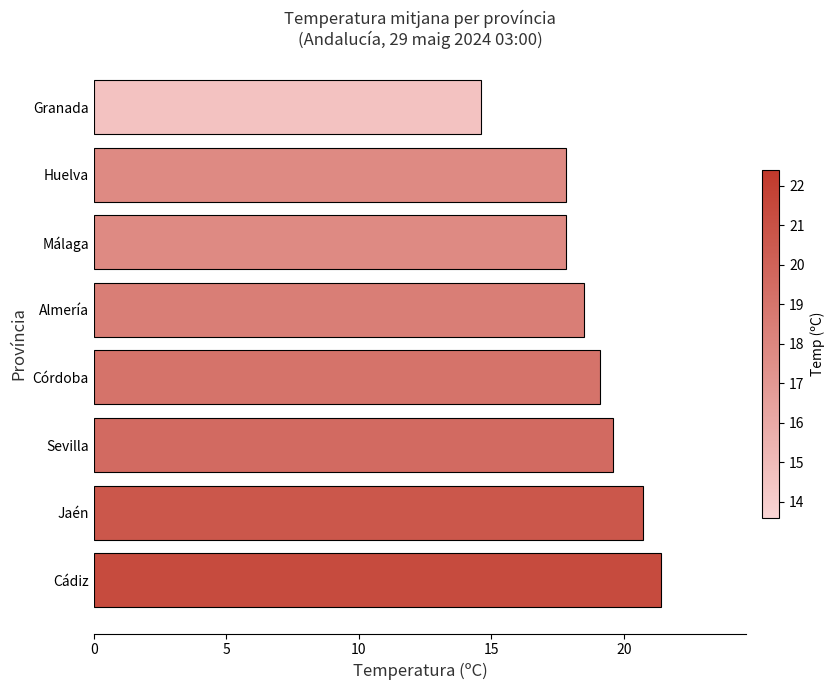

What is the change in value from Sevilla to Huelva?

-1.8